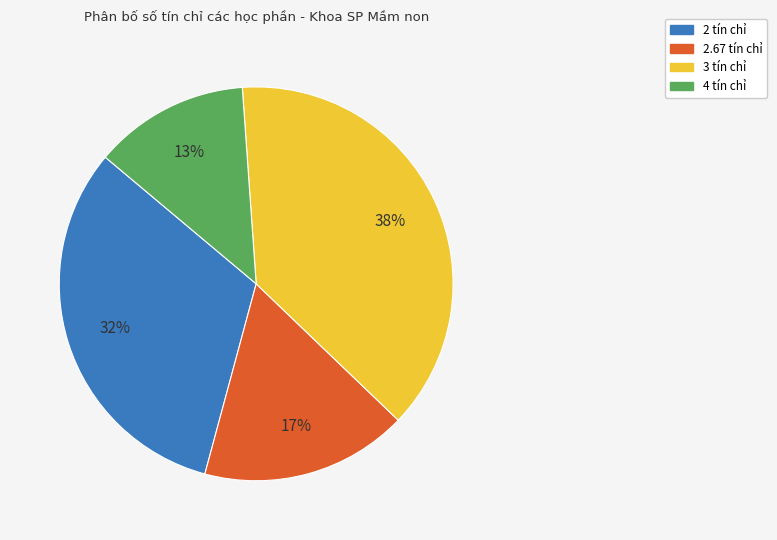

Is it true that 3 tín chỉ is 38% of the pie?

True